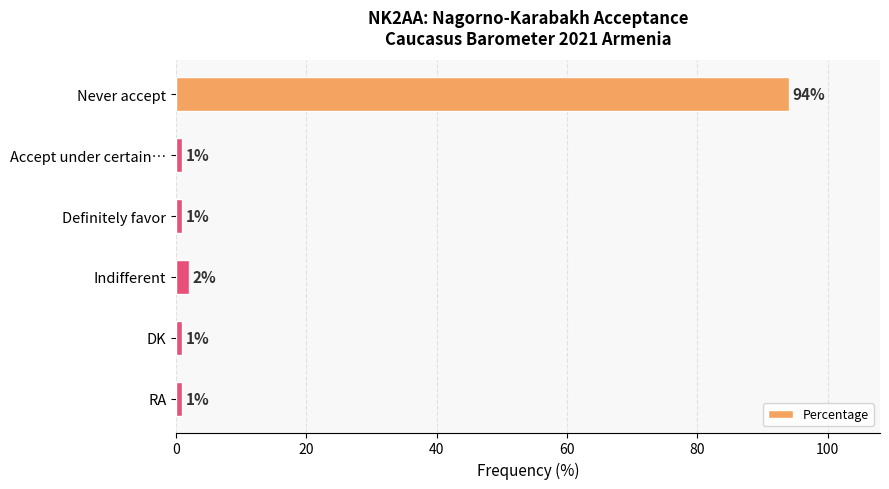

How many series are shown in this chart?

1